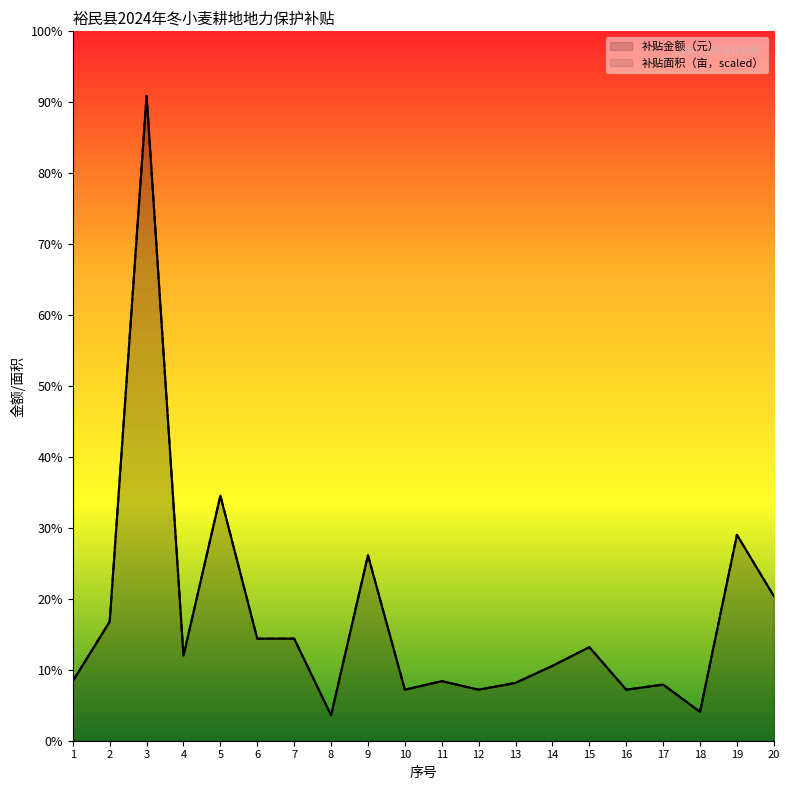

The 补贴面积（亩） series shows 25070 at 9. True or false?

True